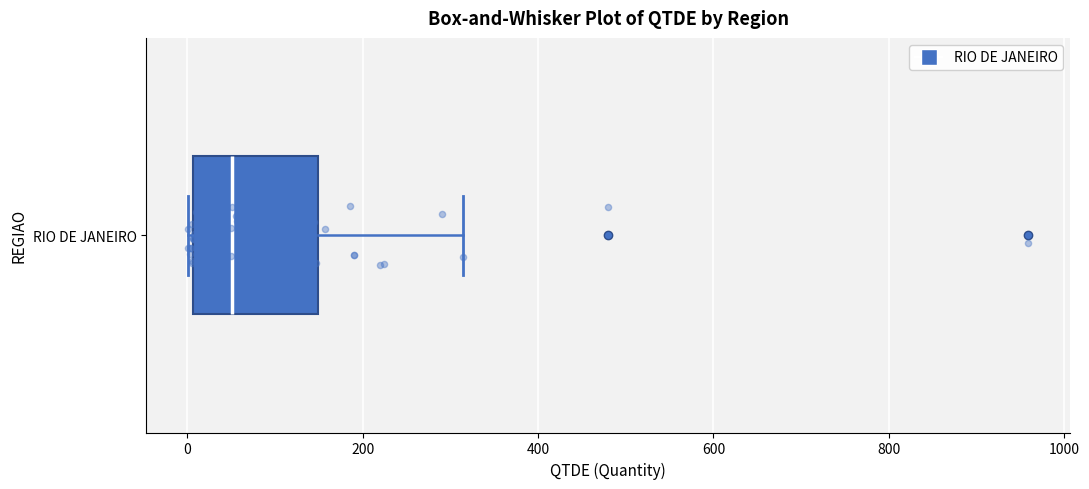

Transcribe this box plot: give where the median line is, the range the box spans, and where the two whiskers end, as read against the x-axis. The values are not printed on the chart, so give them approximately, as read against the axis.

median 60, box 0 to 140, whiskers 0 to 320